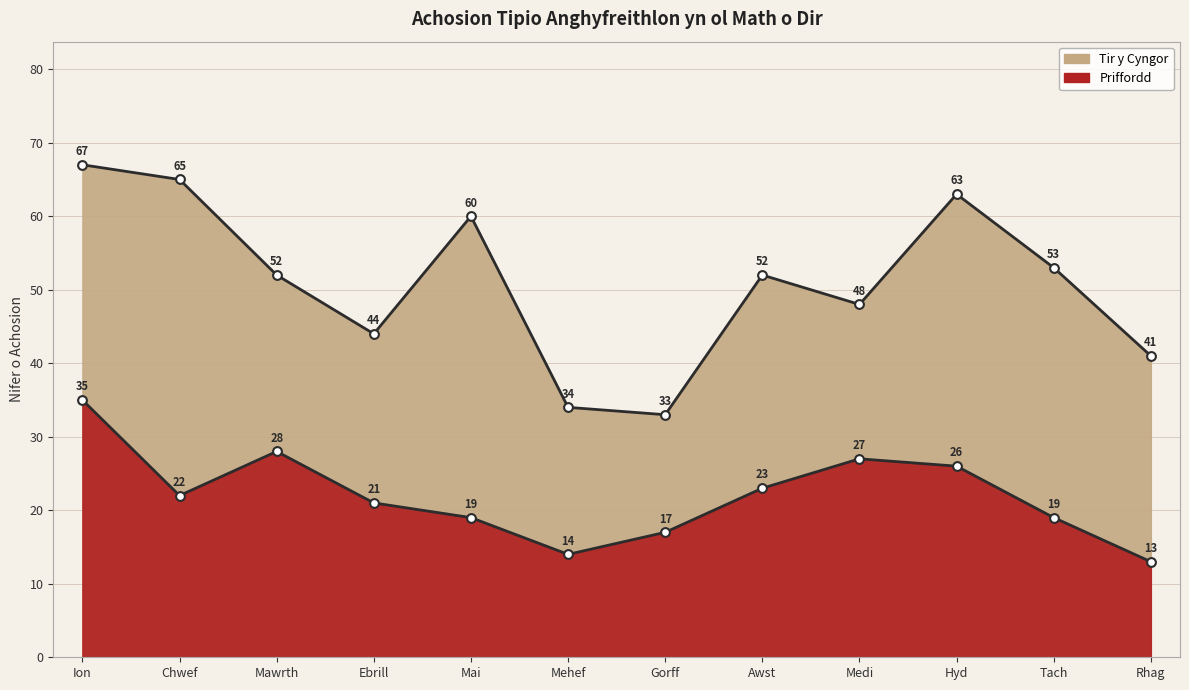

Which has a higher value, Gorff or Hyd?

Hyd